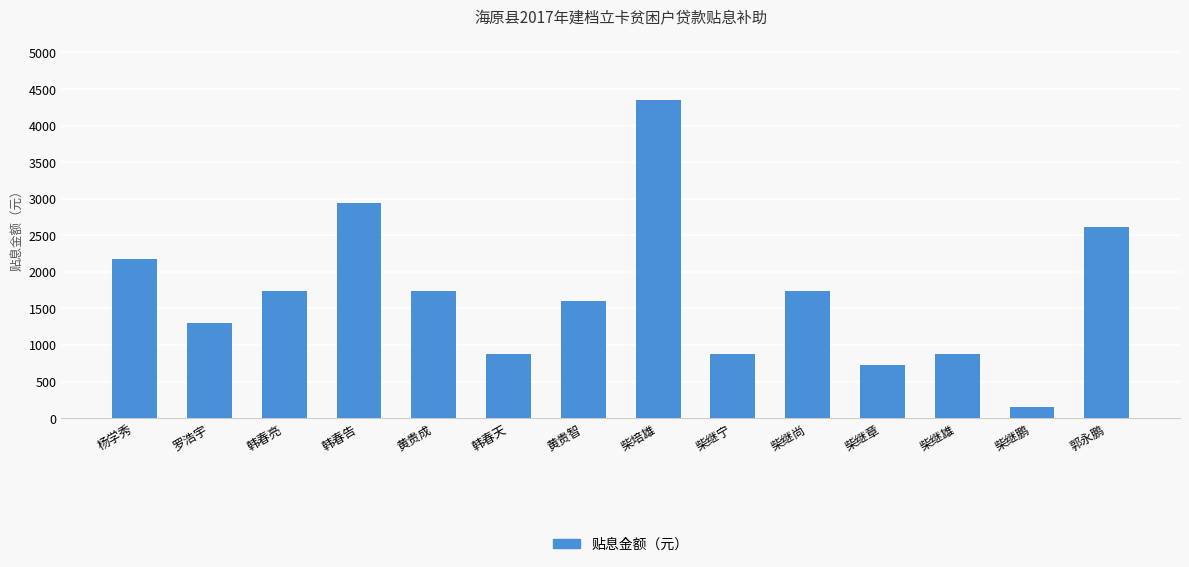

Which label corresponds to the largest value in the chart?

柴培雄